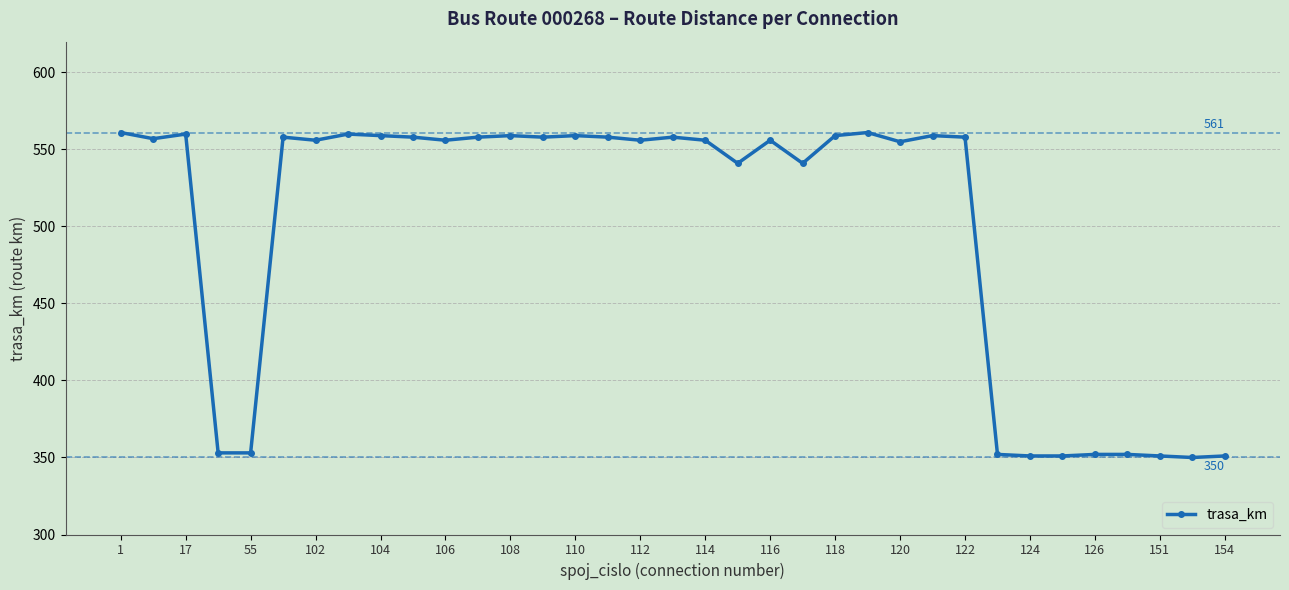

How many lines are shown in the chart?

1